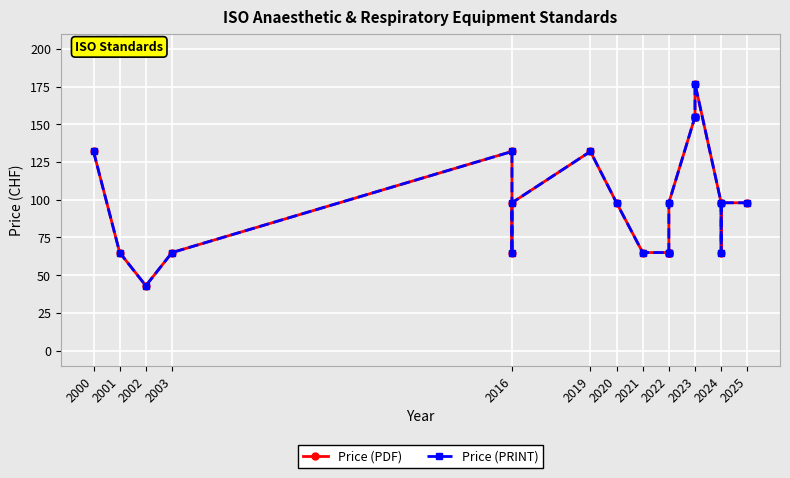

Does the chart display data point markers on the line(s)?

Yes